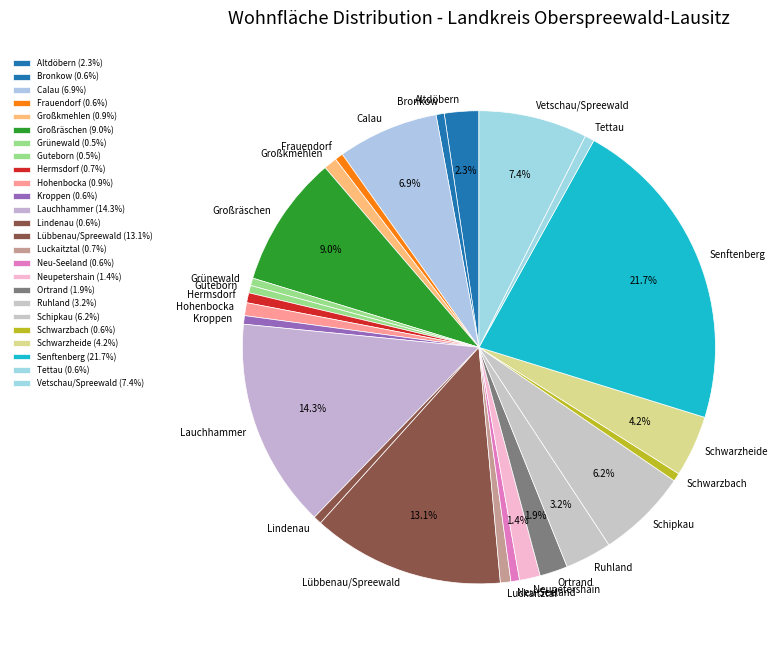

To the nearest percent, what portion does Schwarzheide represent?

4%